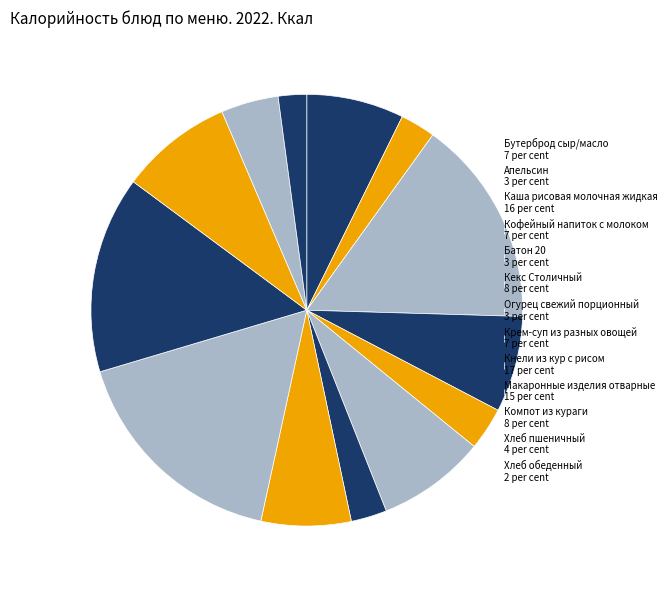

To the nearest percent, what percentage of the pie is Кофейный напиток с молоком?

7%